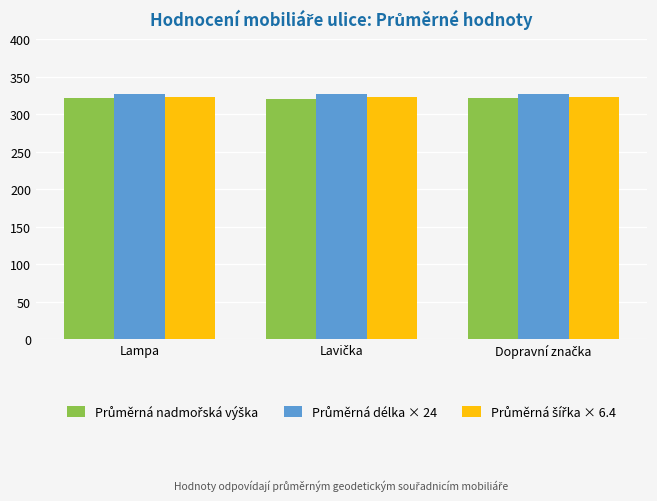

What is the greatest value displayed?

327.6